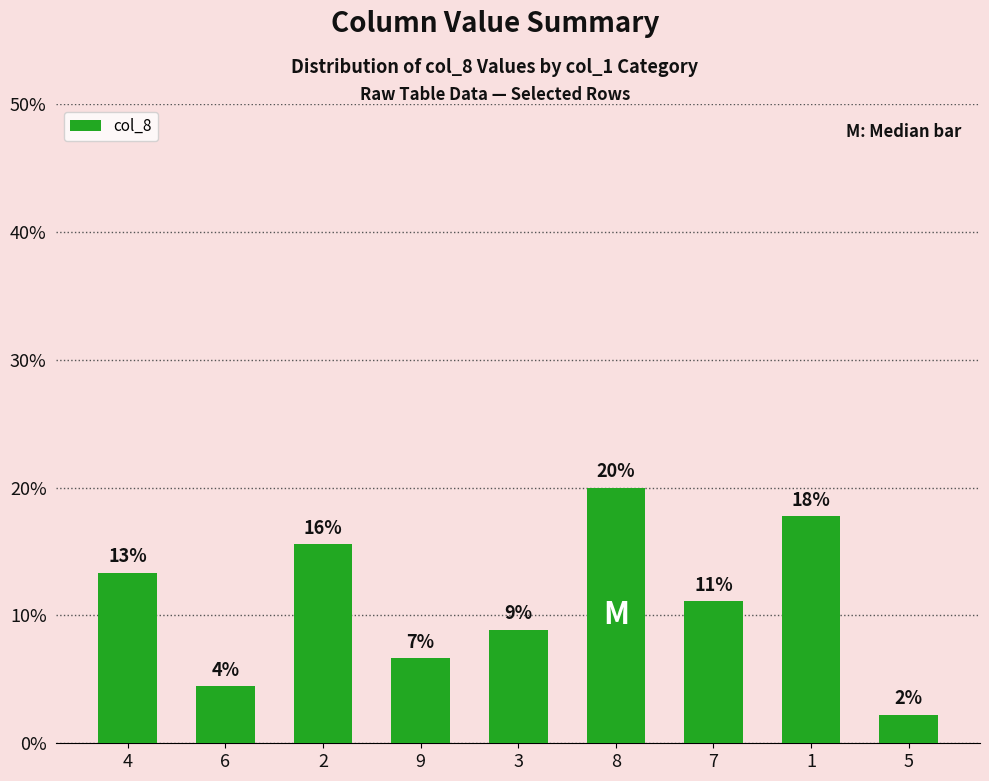

The value at 5 is 0.0. True or false?

False